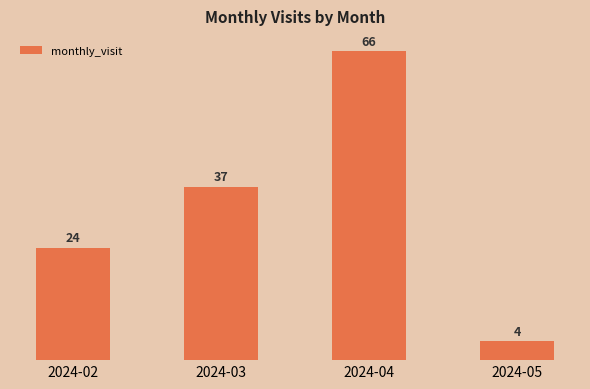

The chart shows a value of 4 at 2024-05. True or false?

True